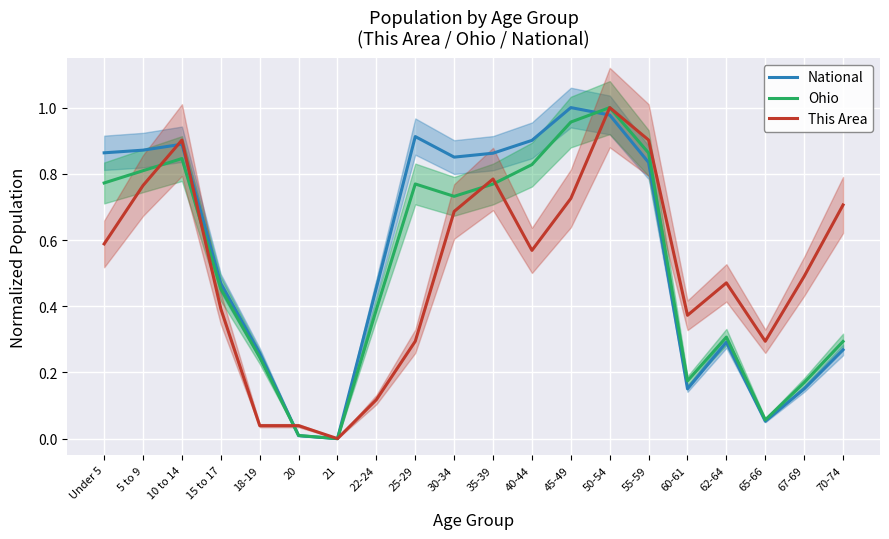

At 20, list the series in order from largest to smallest.

This Area, Ohio, National